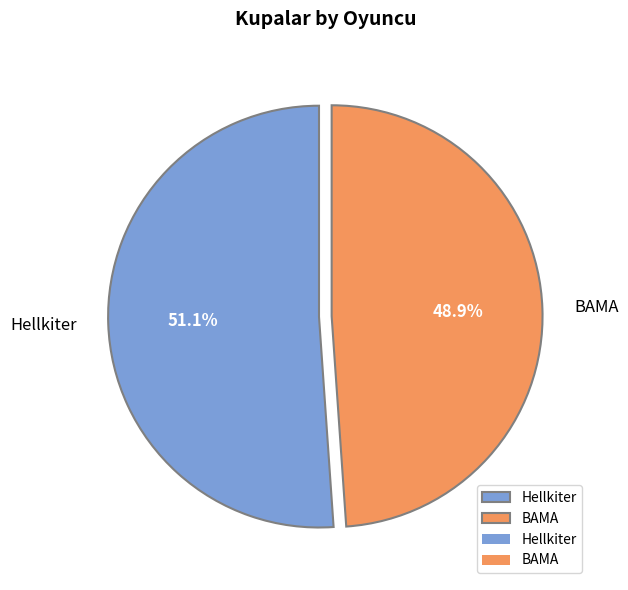

Do Hellkiter and BAMA together represent more than half of the pie?

Yes